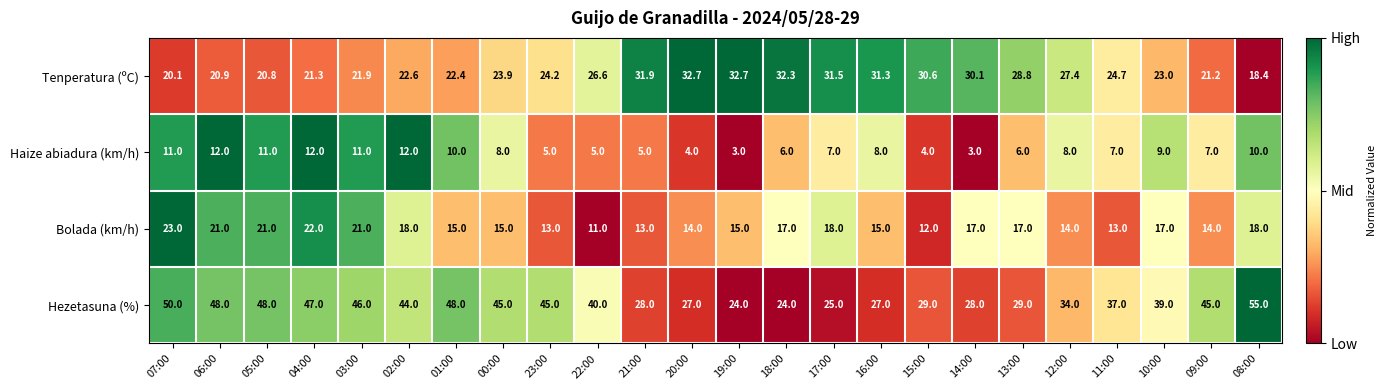

Is it true that Tenperatura (ºC) equals 36.0 at 05:00?

False